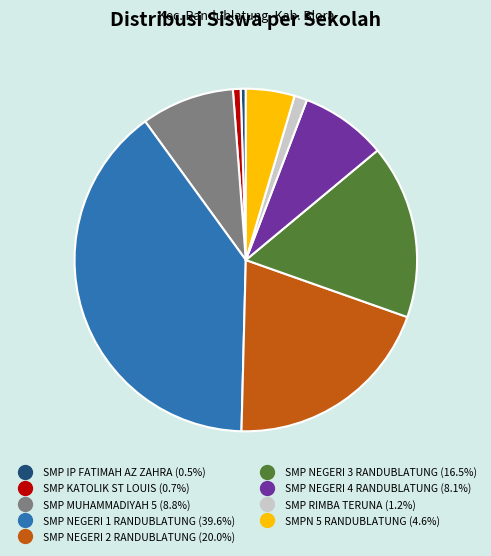

Is it true that SMP NEGERI 2 RANDUBLATUNG is 20% of the pie?

True